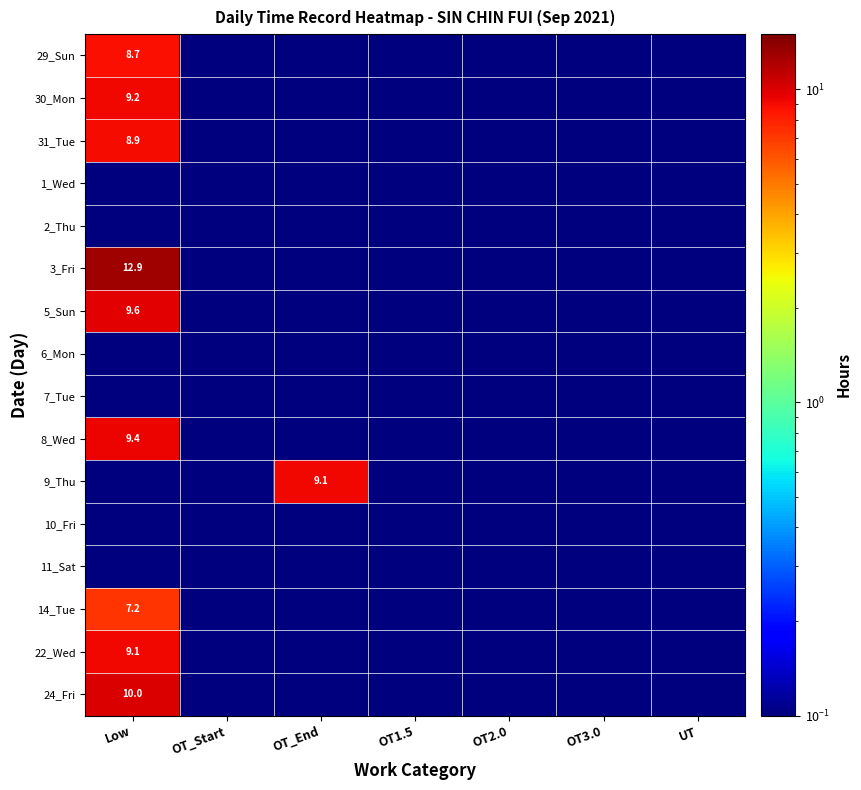

At how many categories does at least one series exceed 12?

1